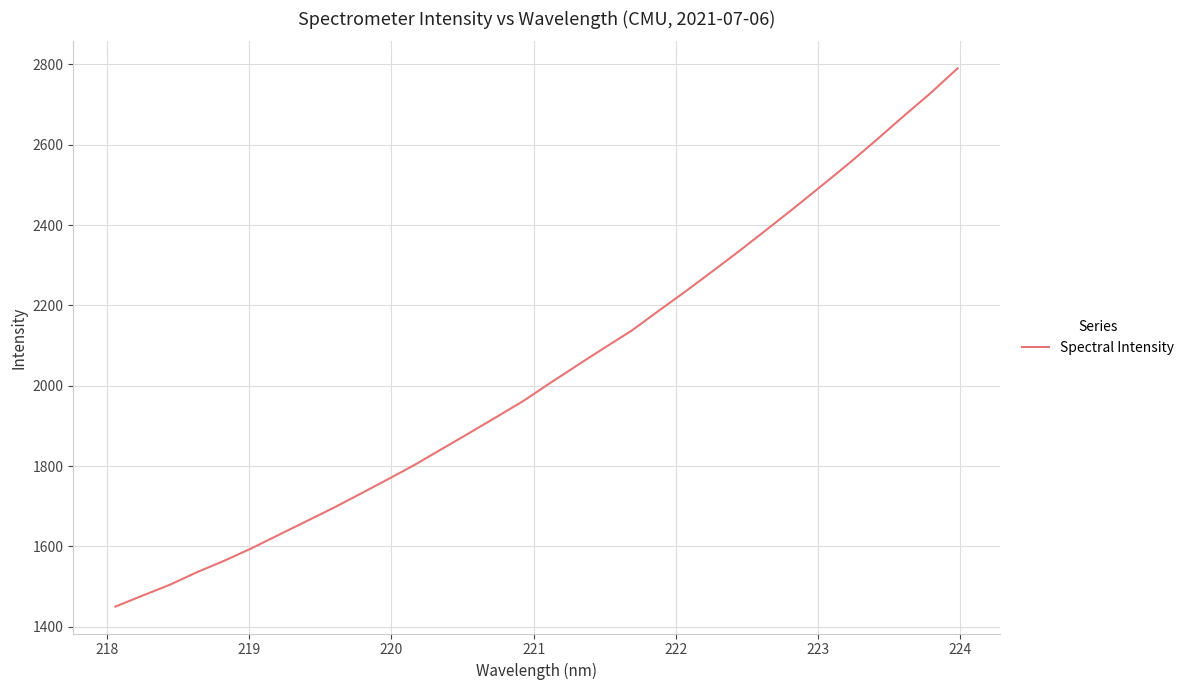

What is the smallest value displayed?

1450.3